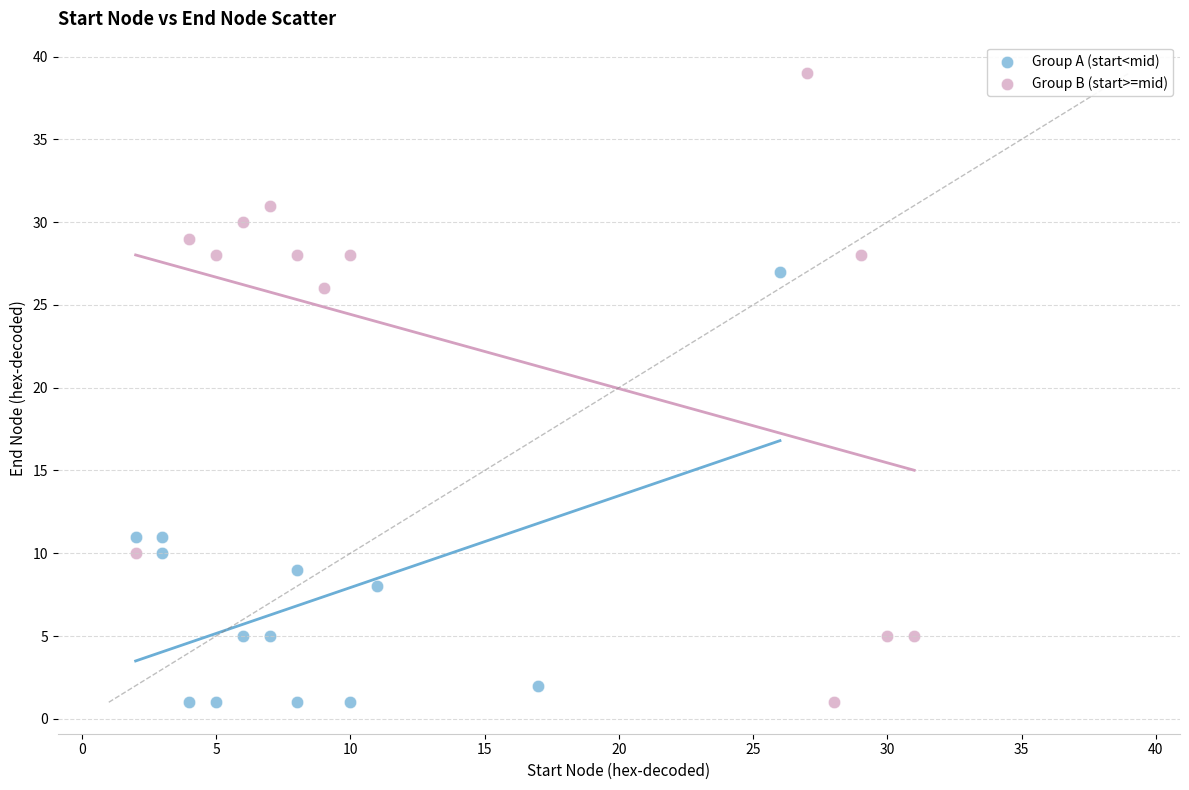

Which series reaches the maximum Y coordinate?

Group B (start>=mid)